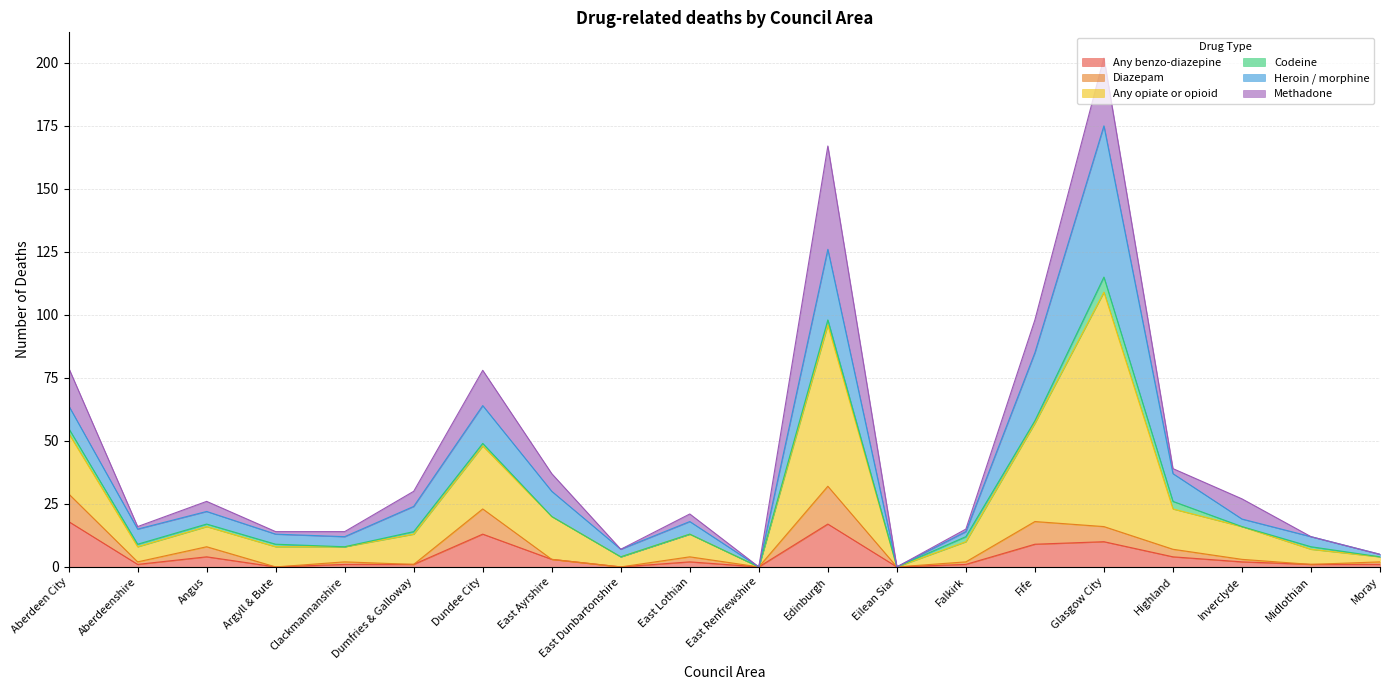

Which series has the largest range (max minus min)?

Any opiate or opioid